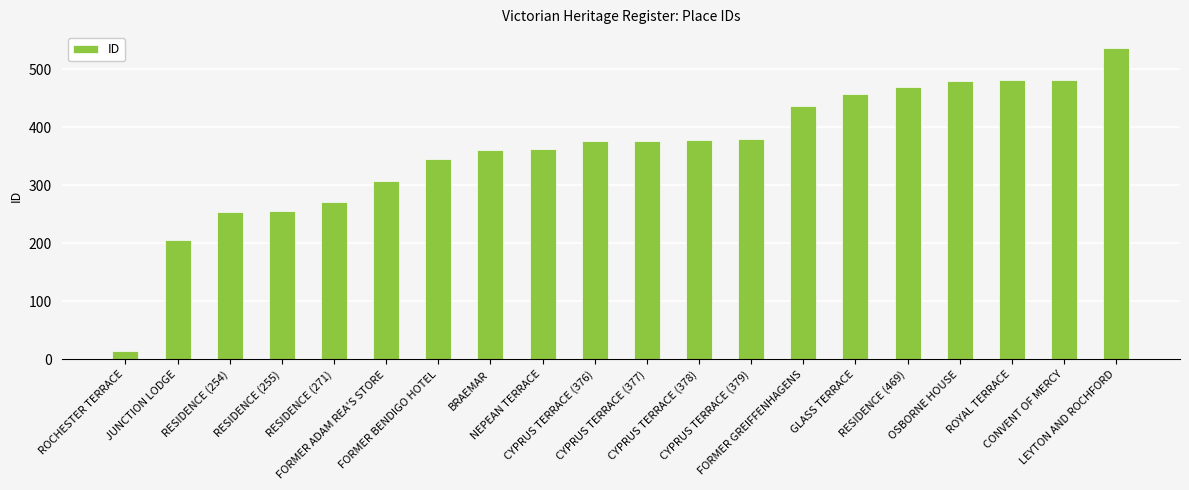

The value at CYPRUS TERRACE (378) is 378. True or false?

True